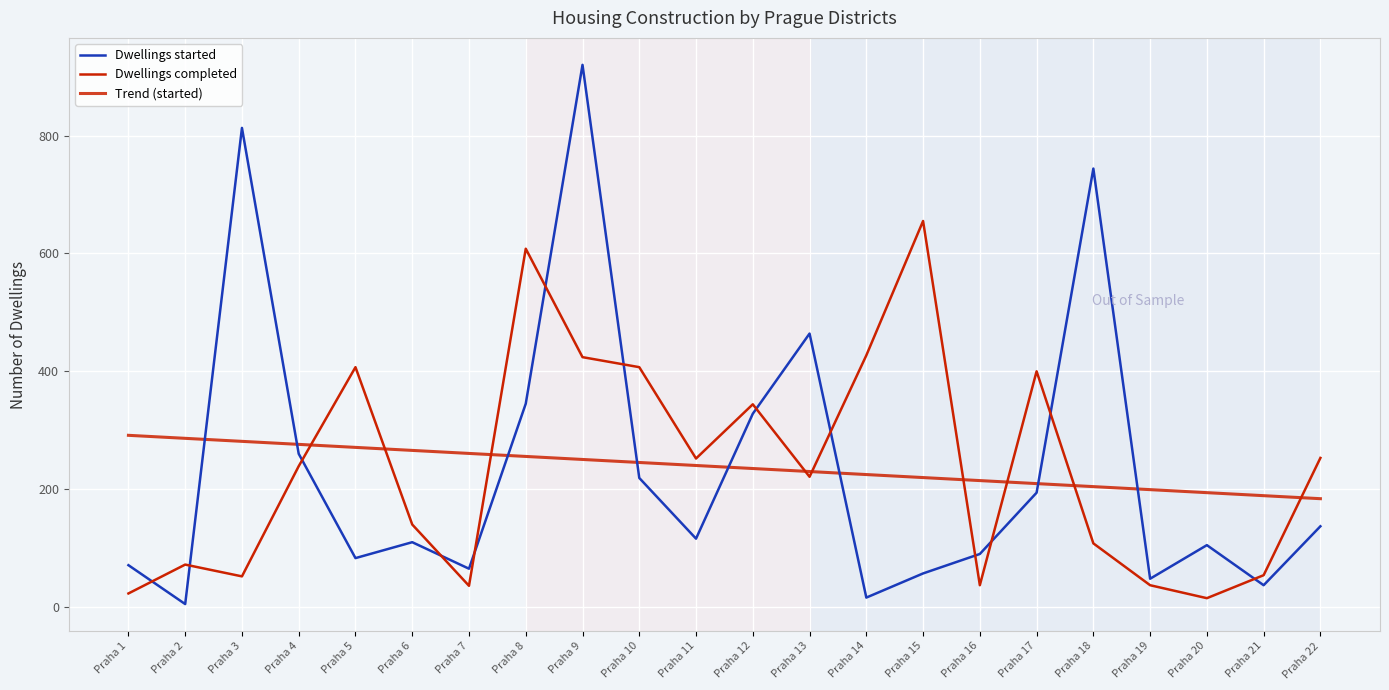

Does the chart have visible grid lines?

Yes